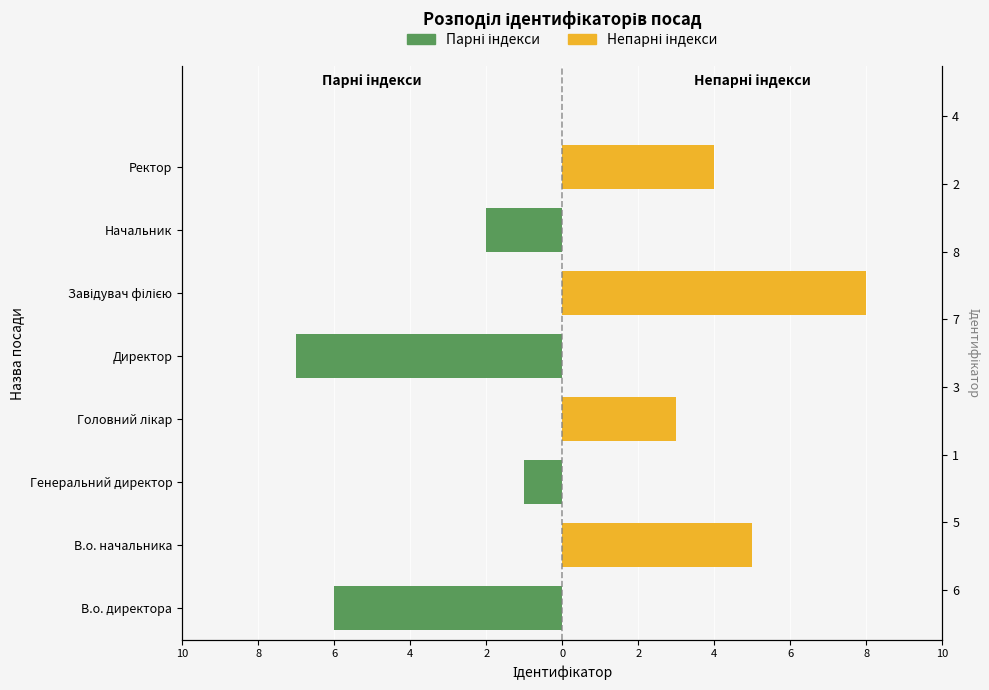

What is the difference between the maximum and minimum values in the Парні індекси series?

7